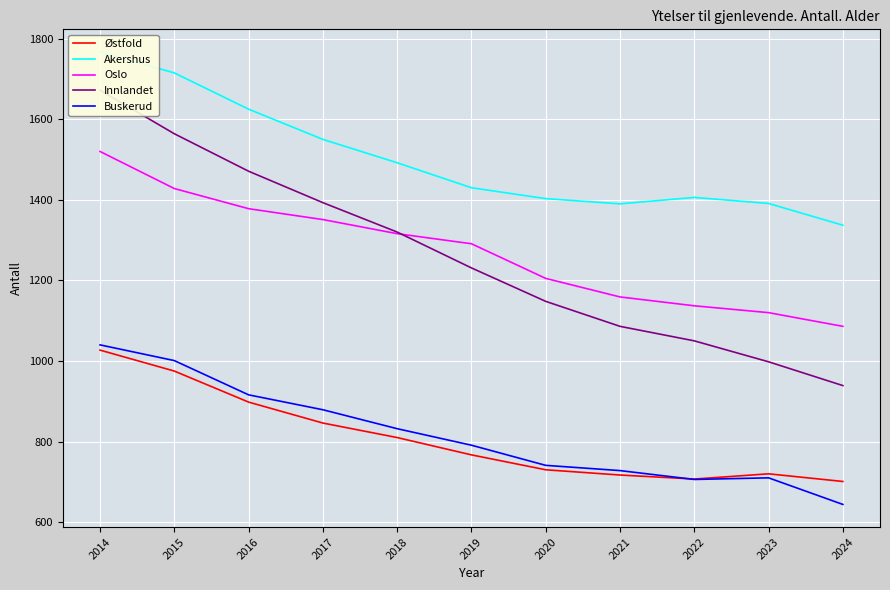

What are all the series names shown in the legend?

Østfold, Akershus, Oslo, Innlandet, Buskerud